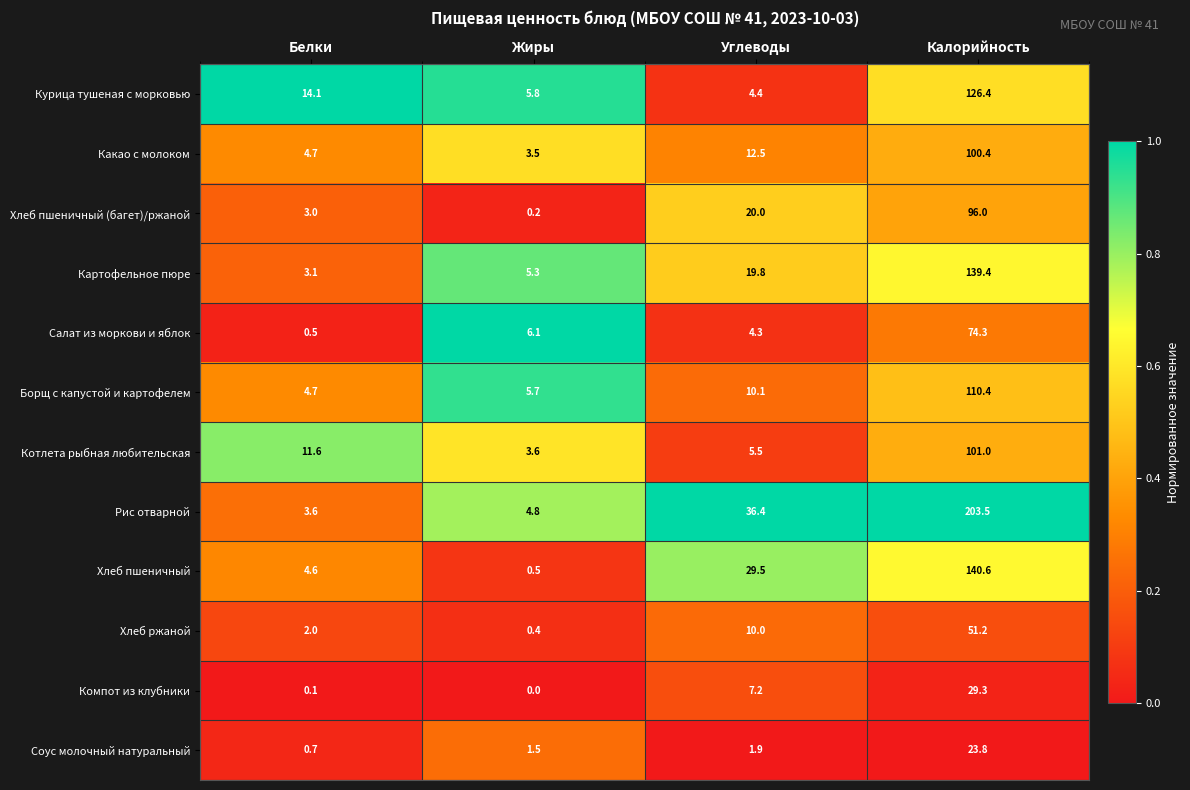

How many categories are shown in the chart?

4